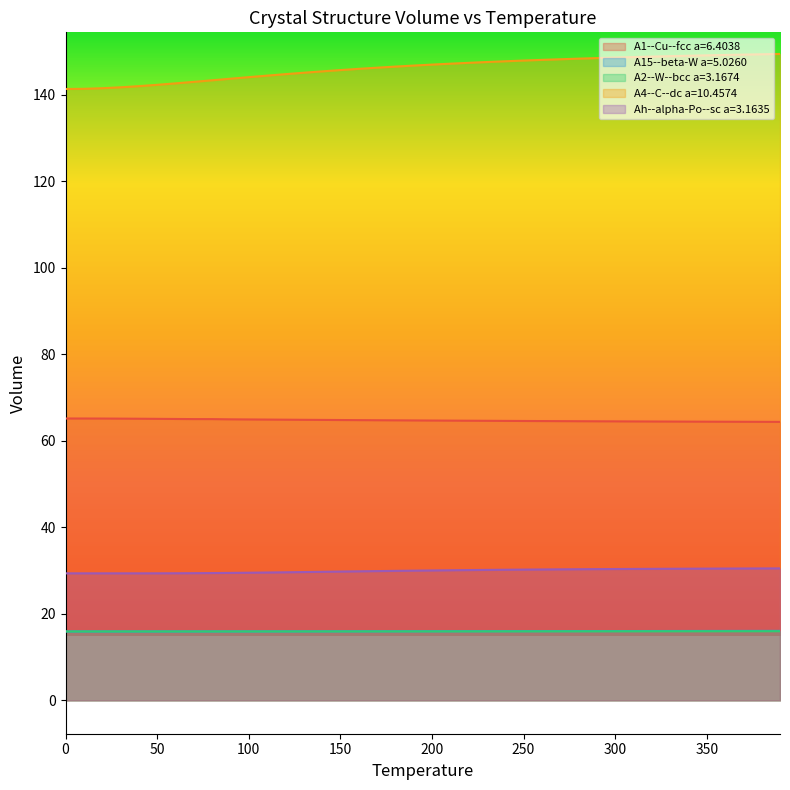

Which series has the largest total across all categories?

A4--C--dc a=10.4574